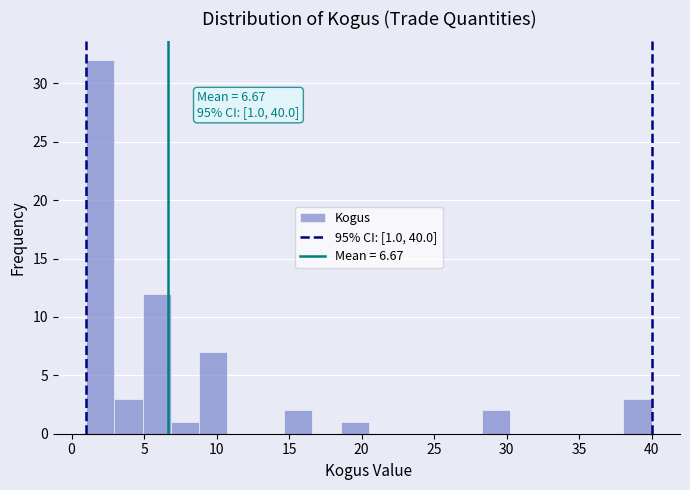

Around what value on the x-axis is the tallest bar? Give the approximate position of its centre, as read against the axis.

2.0